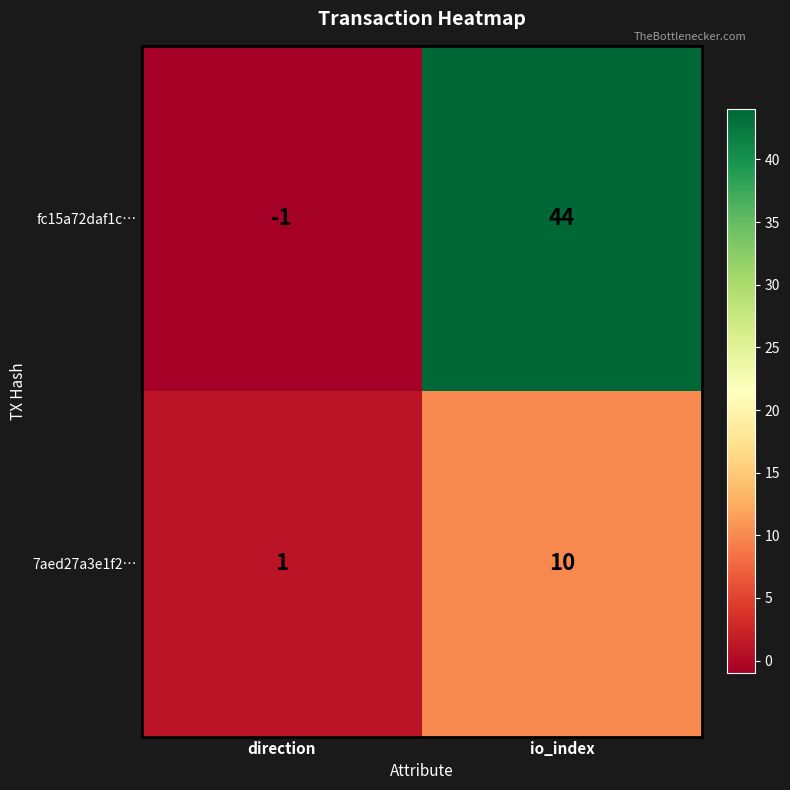

Rank the series by their average value, from lowest to highest.

7aed27a3e1f2…, fc15a72daf1c…